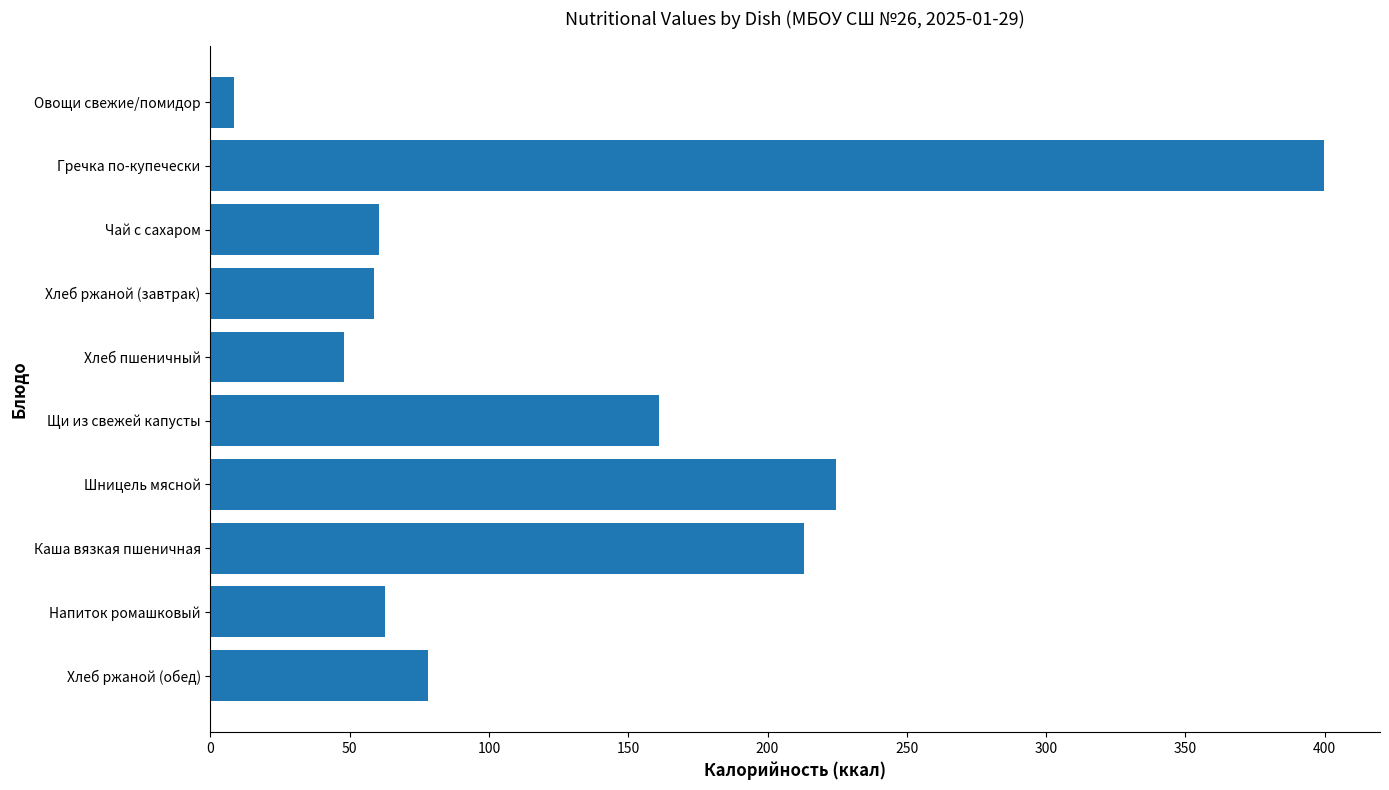

Is it true that the value at Шницель мясной is 396.5?

False